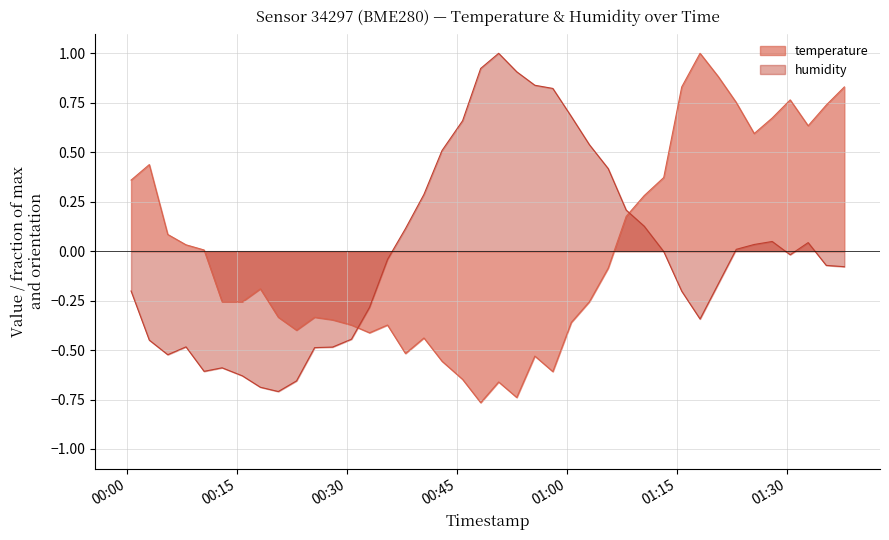

What is the difference between the temperature values at 2023-01-10T00:05:37 and 2023-01-10T00:23:10?

0.5